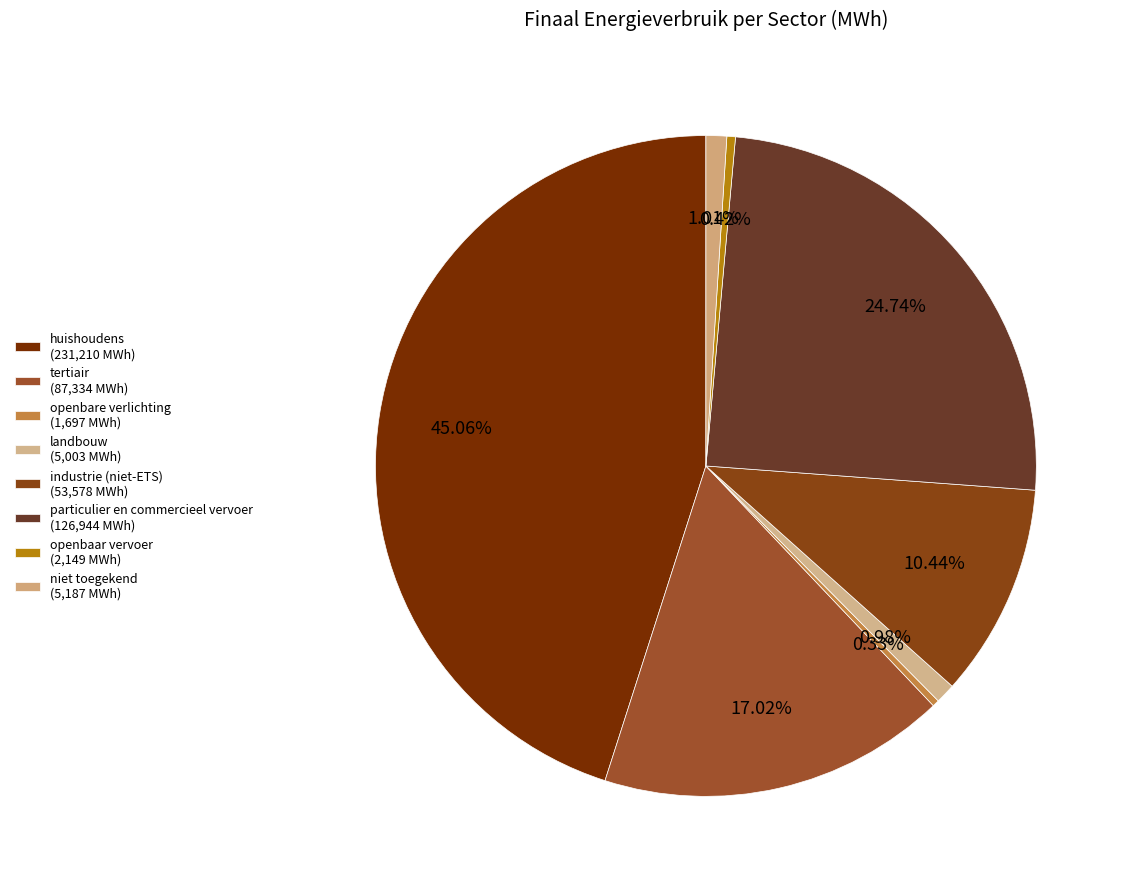

Rank the categories by value from highest to lowest.

huishoudens, particulier en commercieel vervoer, tertiair, industrie (niet-ETS), niet toegekend, landbouw, openbaar vervoer, openbare verlichting